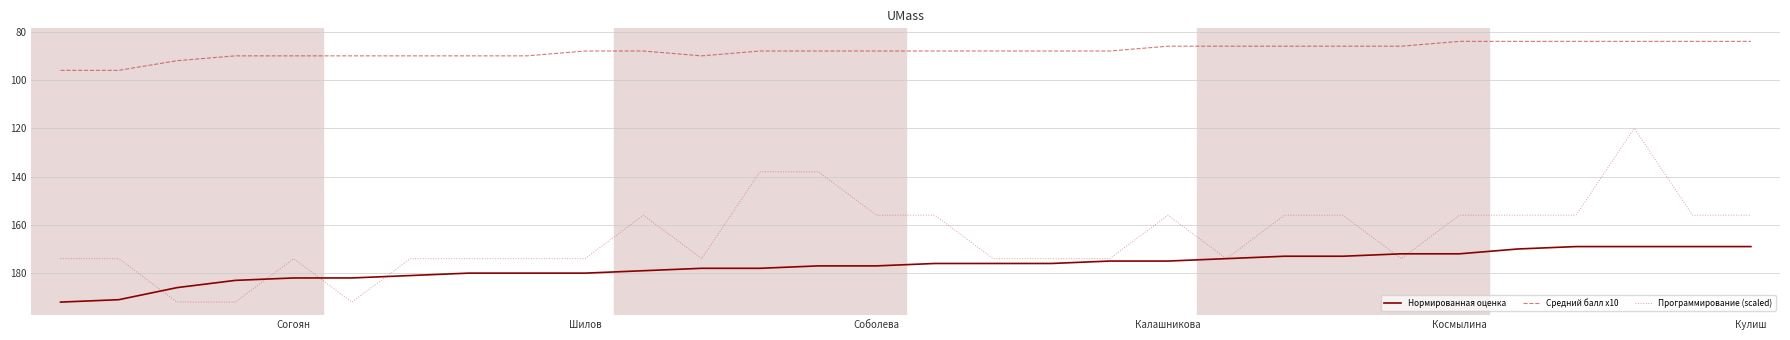

Does the chart have visible grid lines?

Yes